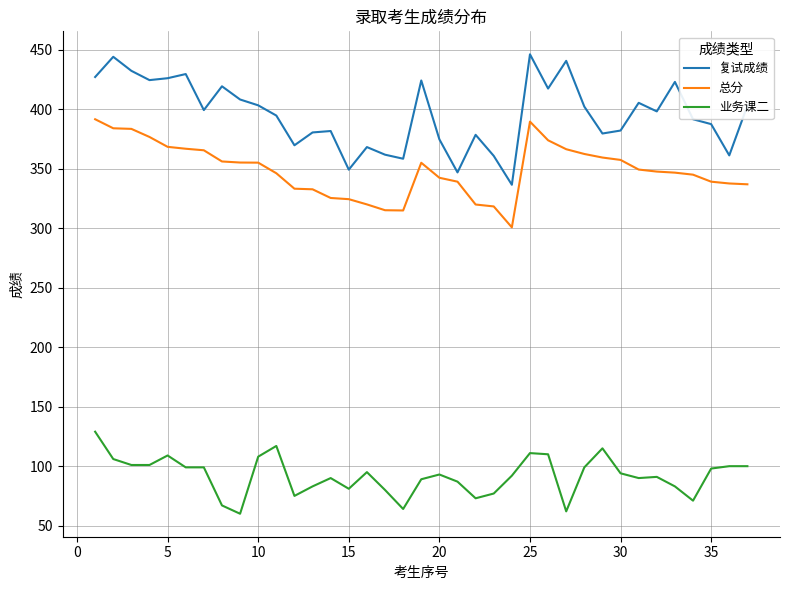

Which series has the largest total across all categories?

复试成绩